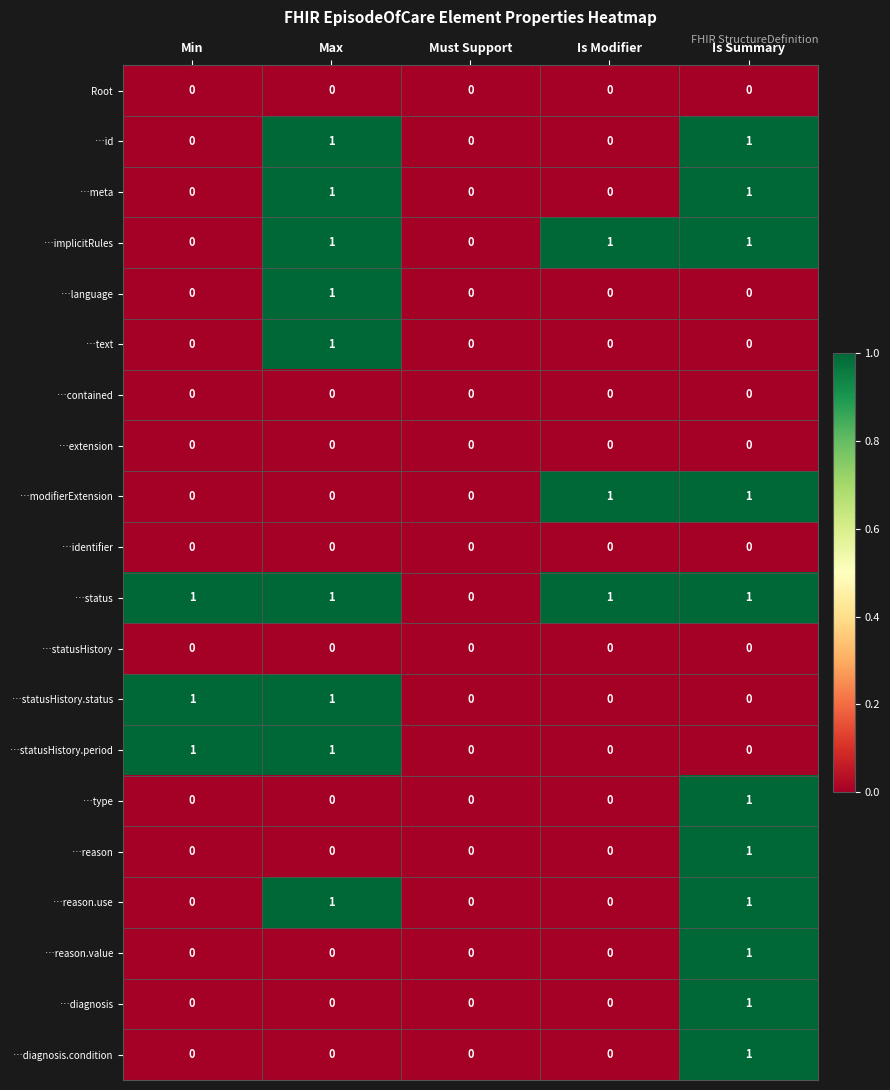

What is the maximum value shown in the chart?

1